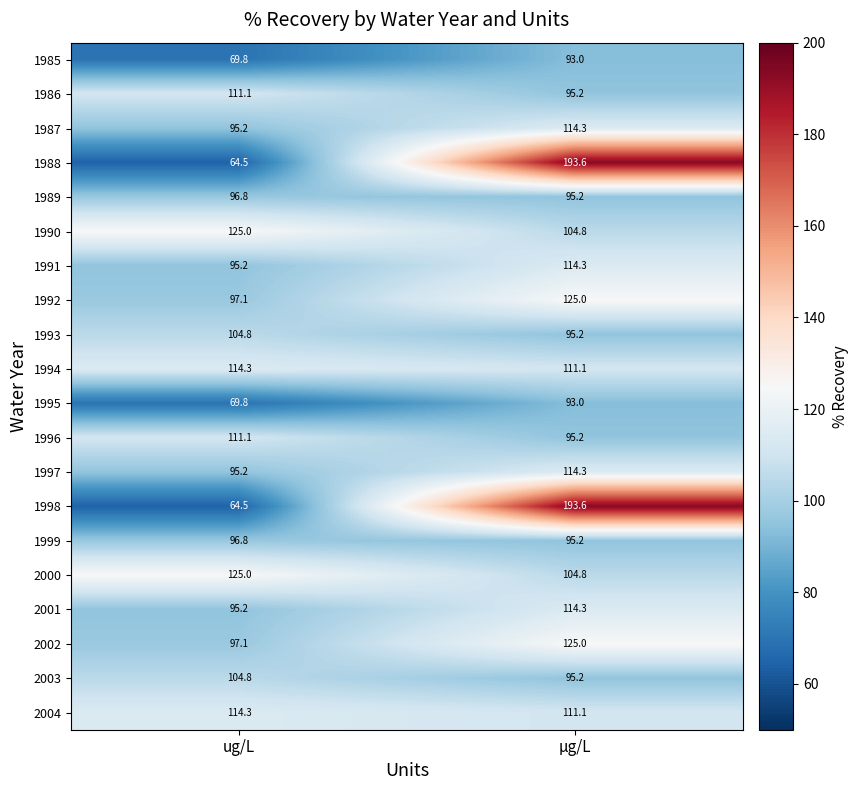

What value does the 1987 series have at µg/L?

114.3